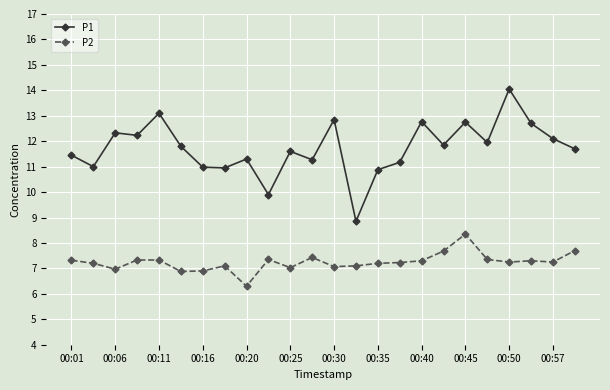

At how many categories does at least one series exceed 8?

24